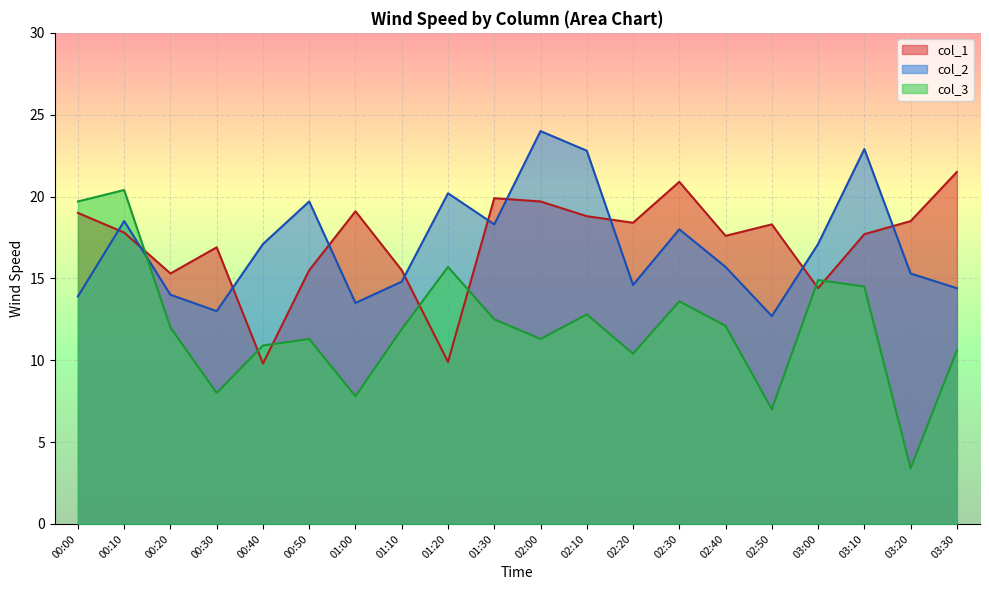

Rank the categories by col_3 value from highest to lowest.

00:10, 00:00, 01:20, 03:00, 03:10, 02:30, 02:10, 01:30, 02:40, 00:20, 01:10, 00:50, 02:00, 00:40, 03:30, 02:20, 00:30, 01:00, 02:50, 03:20